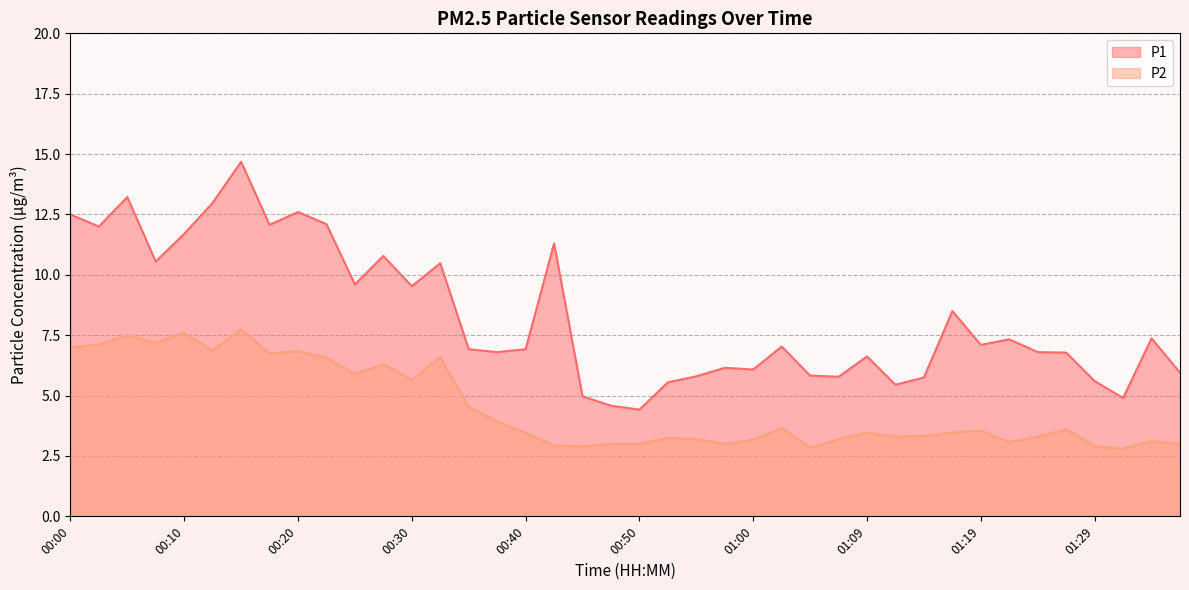

List the labels in order of P1 value, smallest first.

00:50, 00:47, 01:32, 00:45, 01:12, 00:52, 01:29, 01:14, 01:07, 00:55, 01:04, 01:37, 01:00, 00:57, 01:09, 01:27, 00:37, 01:24, 00:35, 00:40, 01:02, 01:19, 01:22, 01:34, 01:17, 00:30, 00:25, 00:32, 00:08, 00:27, 00:42, 00:10, 00:03, 00:18, 00:23, 00:00, 00:20, 00:13, 00:05, 00:15